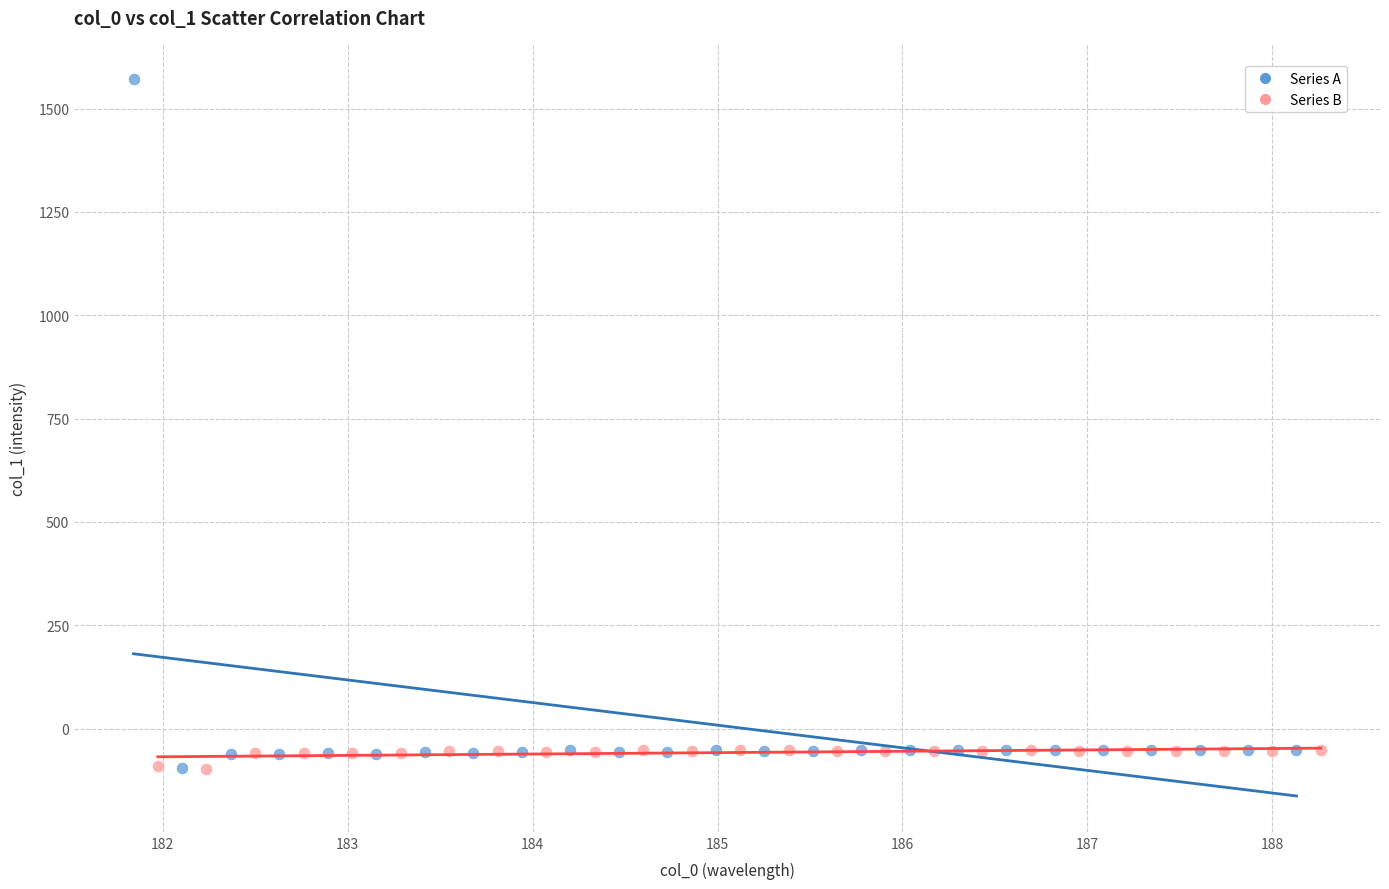

Which series contains the highest Y value?

Series A